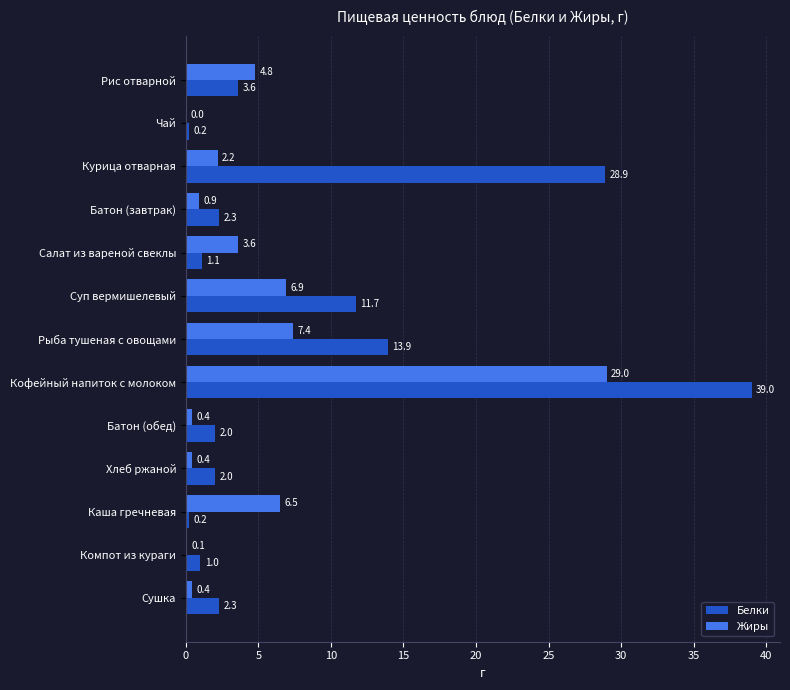

At which category is the sum across all series the highest?

Кофейный напиток с молоком